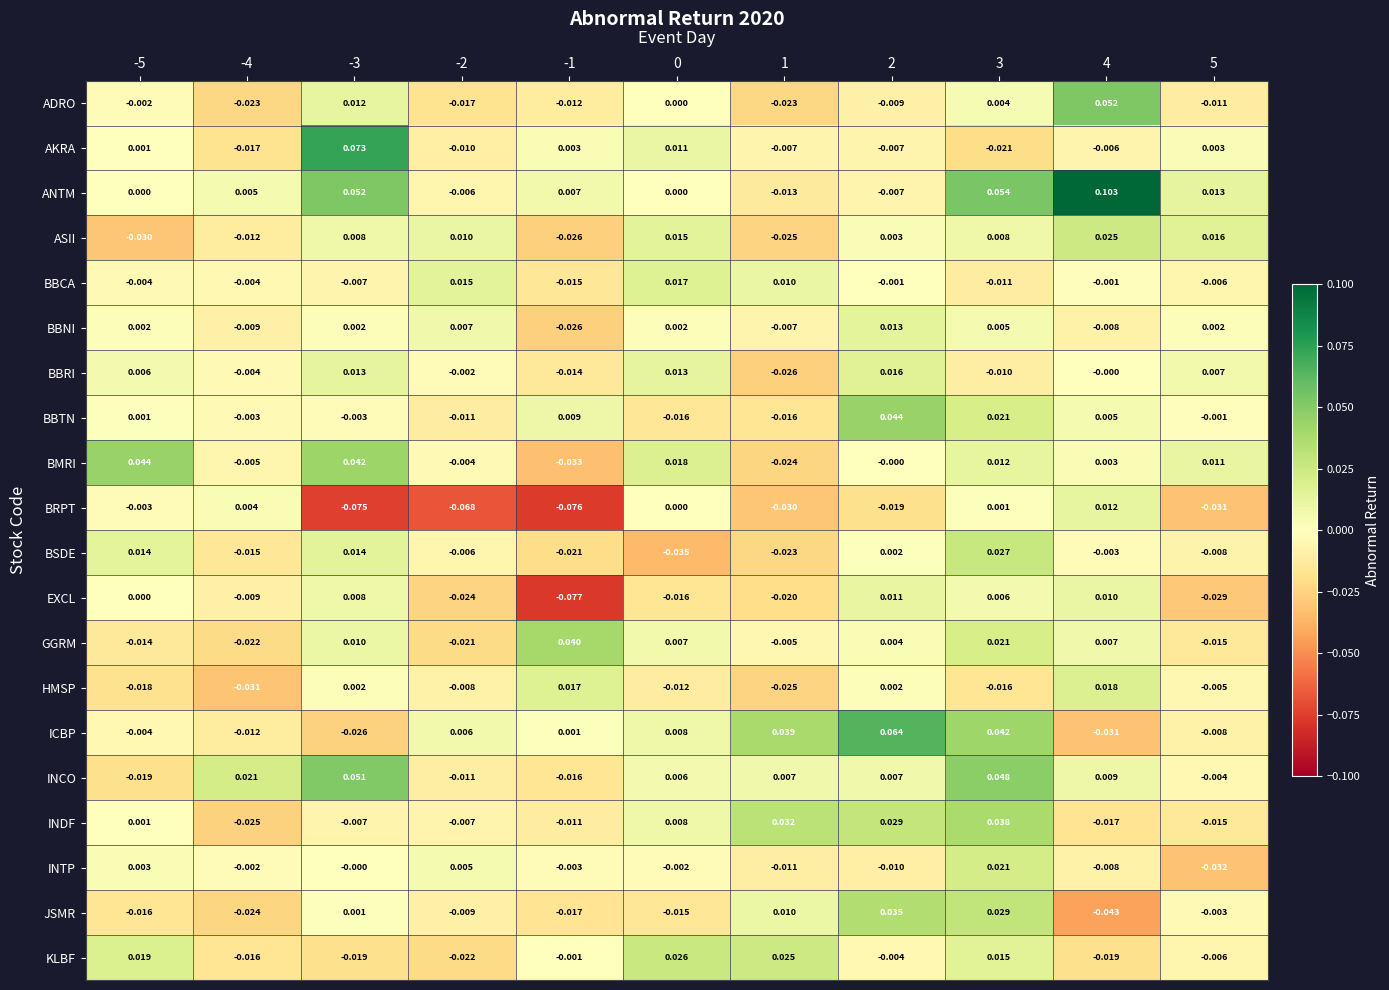

Which series has the widest spread of values?

ANTM